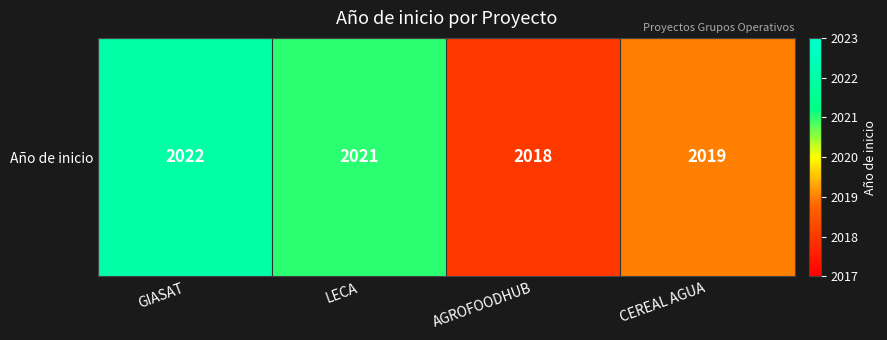

Rank the categories by value from lowest to highest.

AGROFOODHUB, CEREAL AGUA, LECA, GIASAT